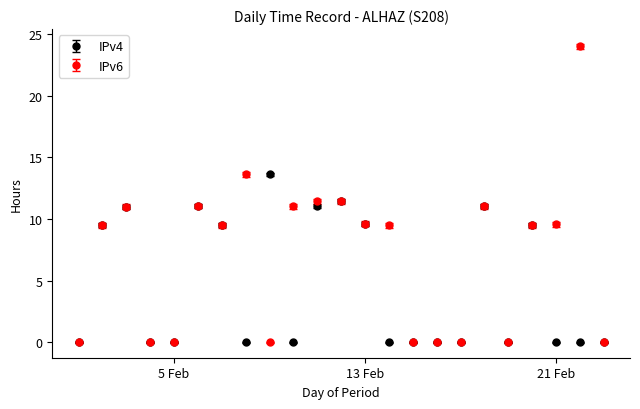

Which series has the largest range (max minus min)?

IPv6